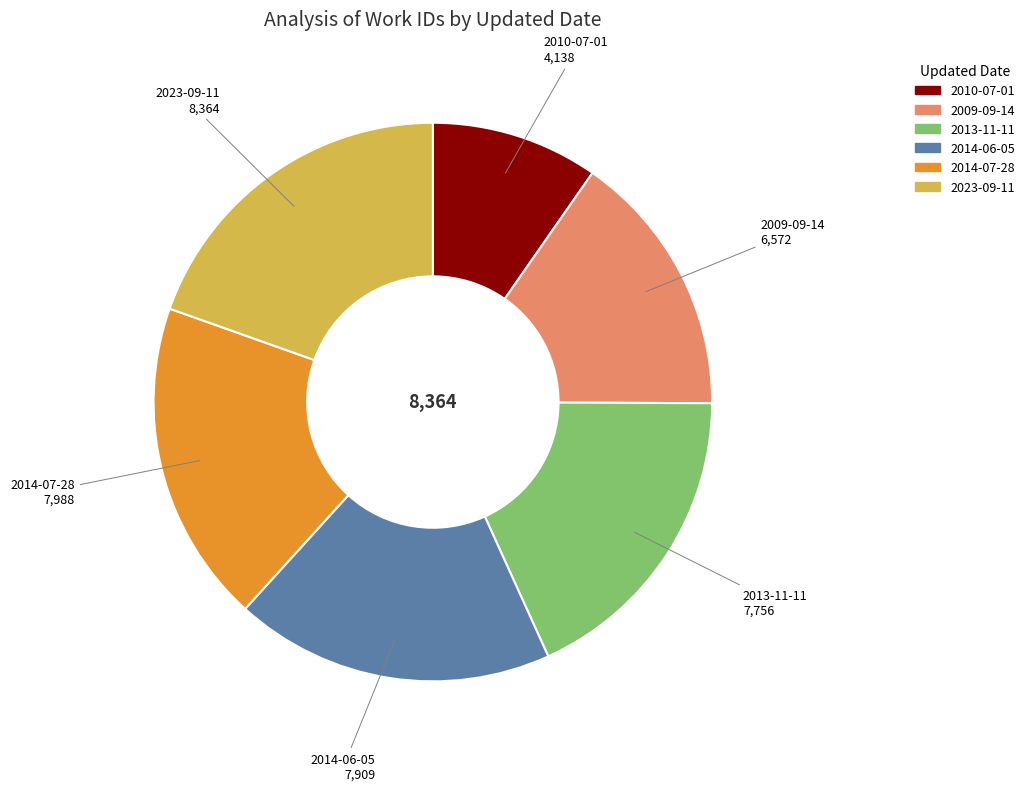

Count the number of slices in the pie.

6